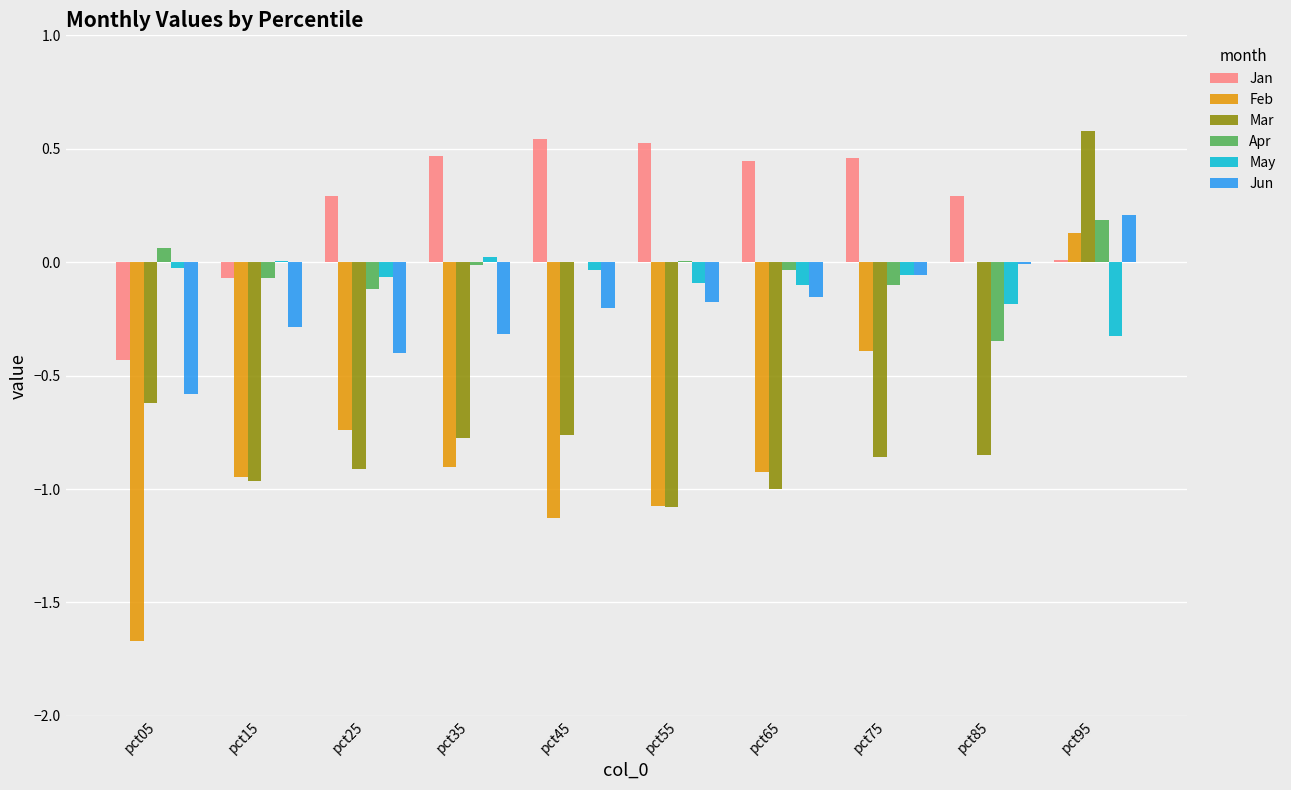

What is the sum of all Feb values?

-7.6